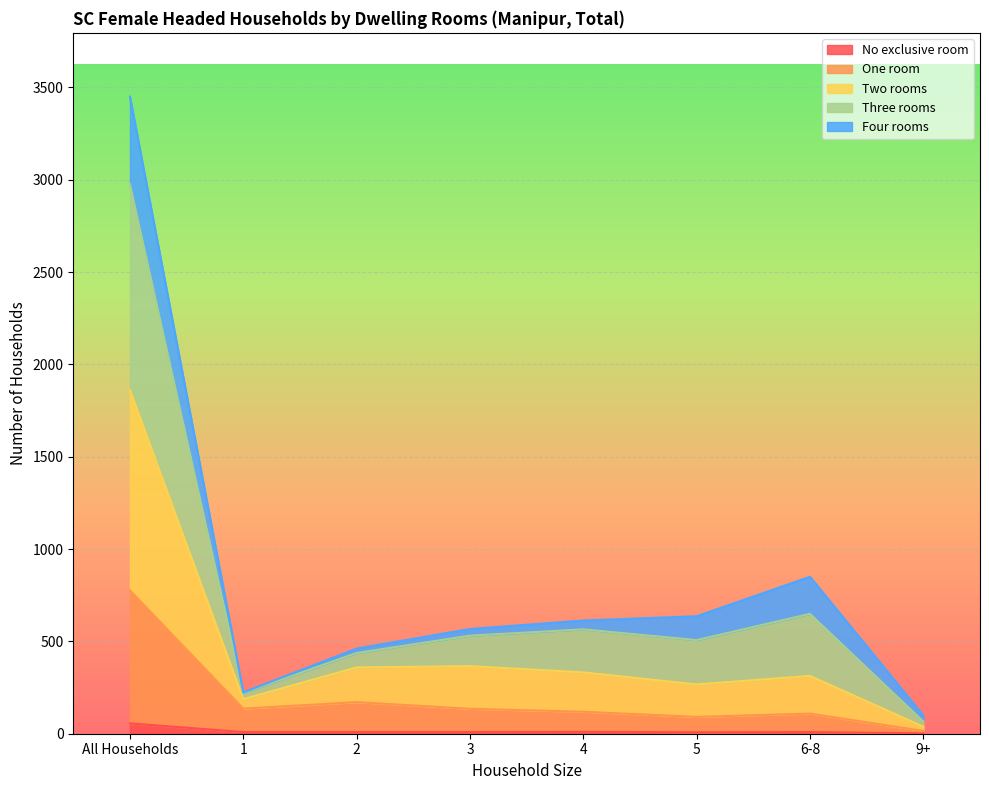

What is the label of the 4th point from the right?

4